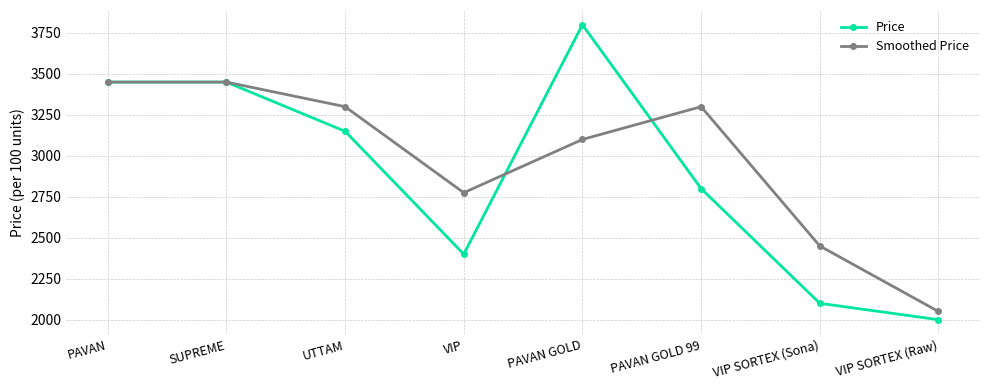

What is the difference between the highest and lowest values at VIP SORTEX (Sona)?

350